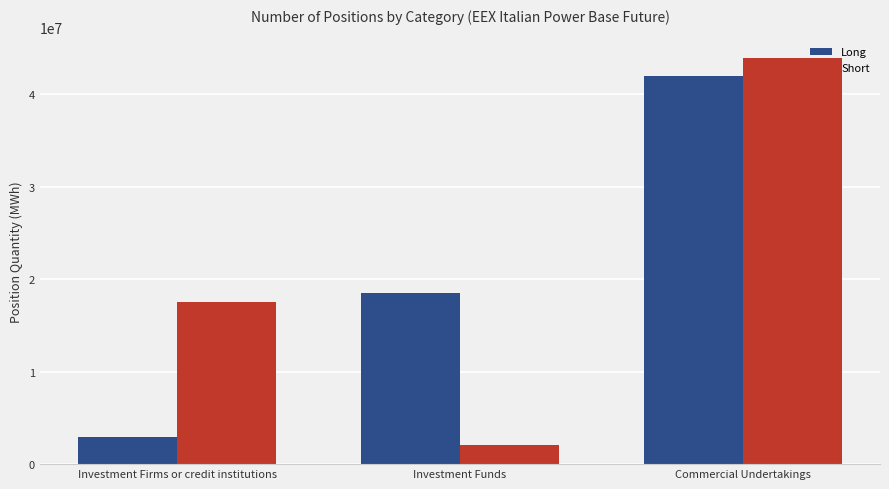

What is the difference between the highest and lowest values at Commercial Undertakings?

1927906